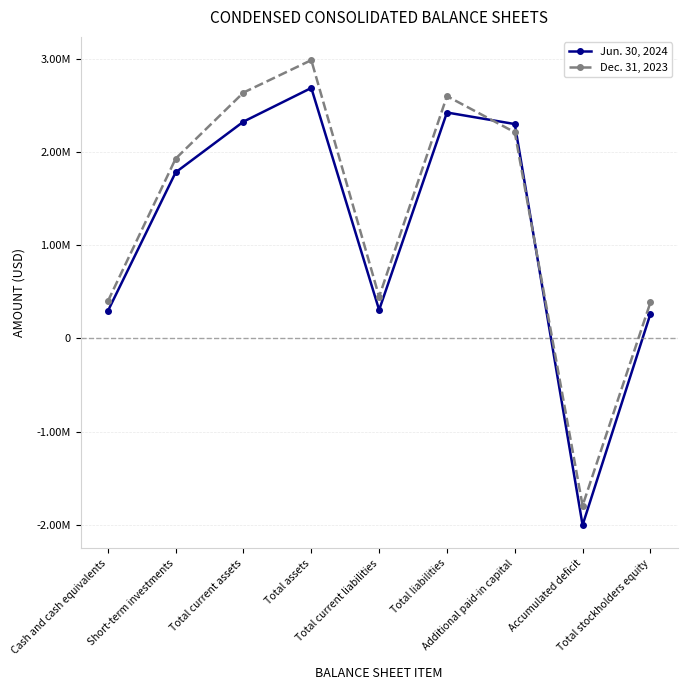

Is it true that Jun. 30, 2024 equals 3223545 at Total current assets?

False